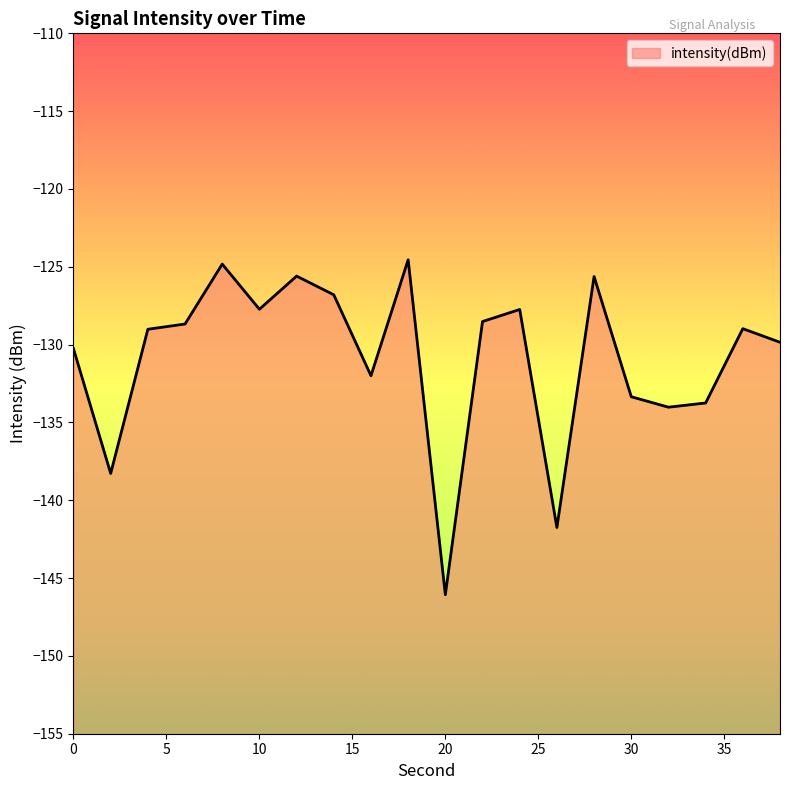

How many categories are shown in the chart?

20